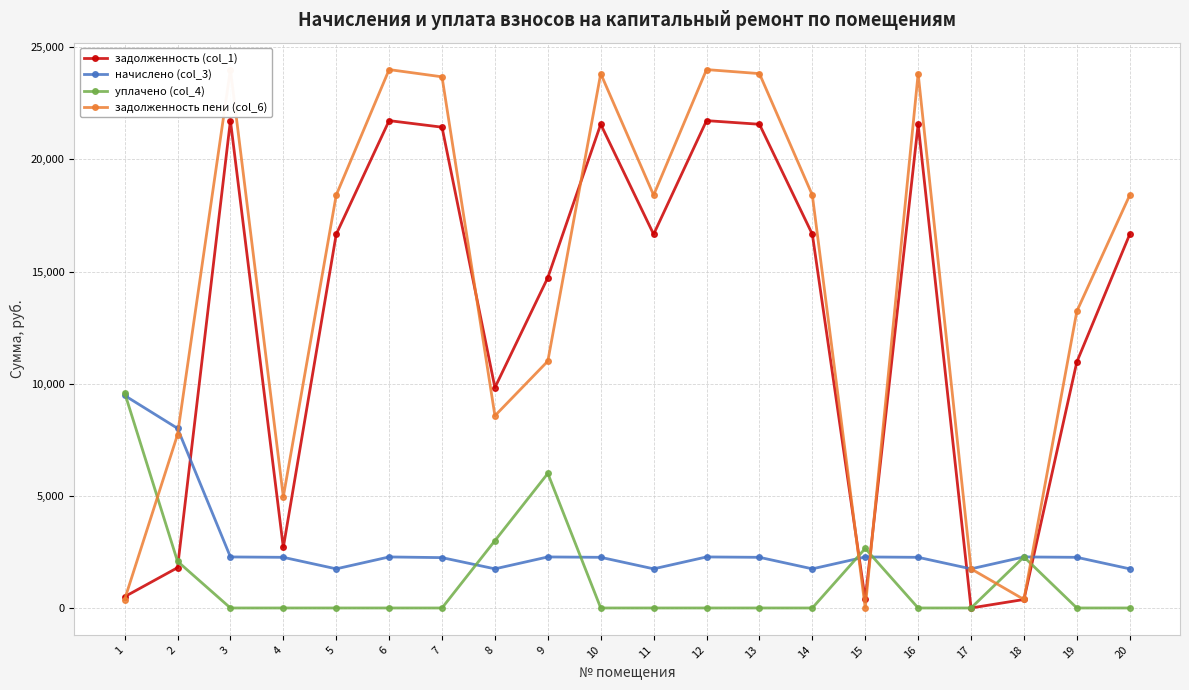

Does the chart display data point markers on the line(s)?

Yes